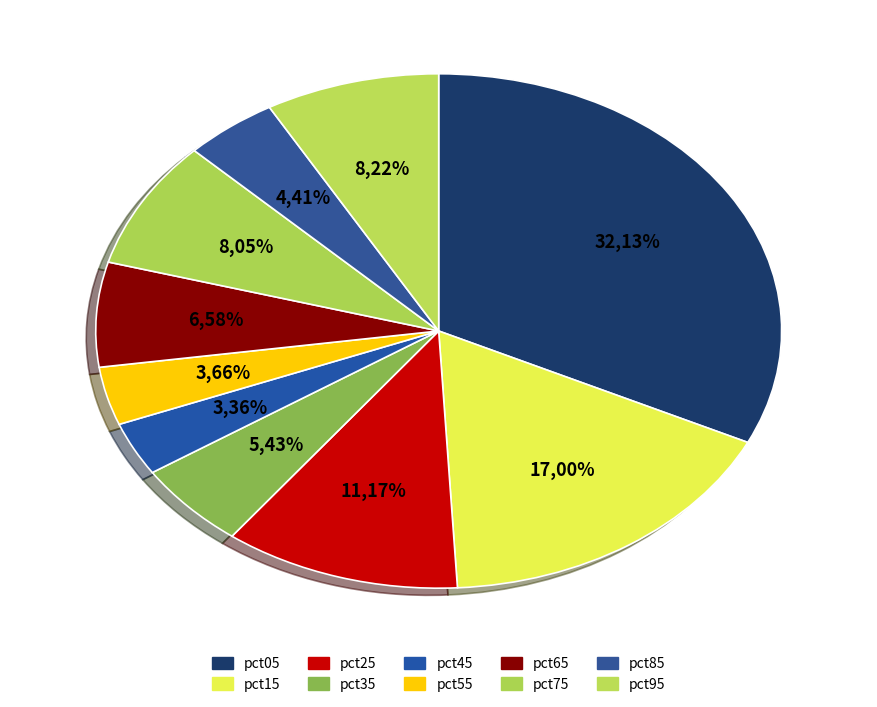

What percentage is the pct95 slice, to the nearest percent?

8%